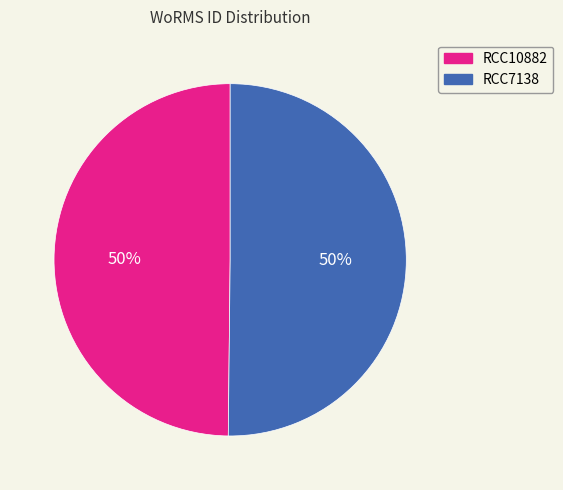

Approximately how many times larger is the value at RCC7138 compared to RCC10882?

1.0